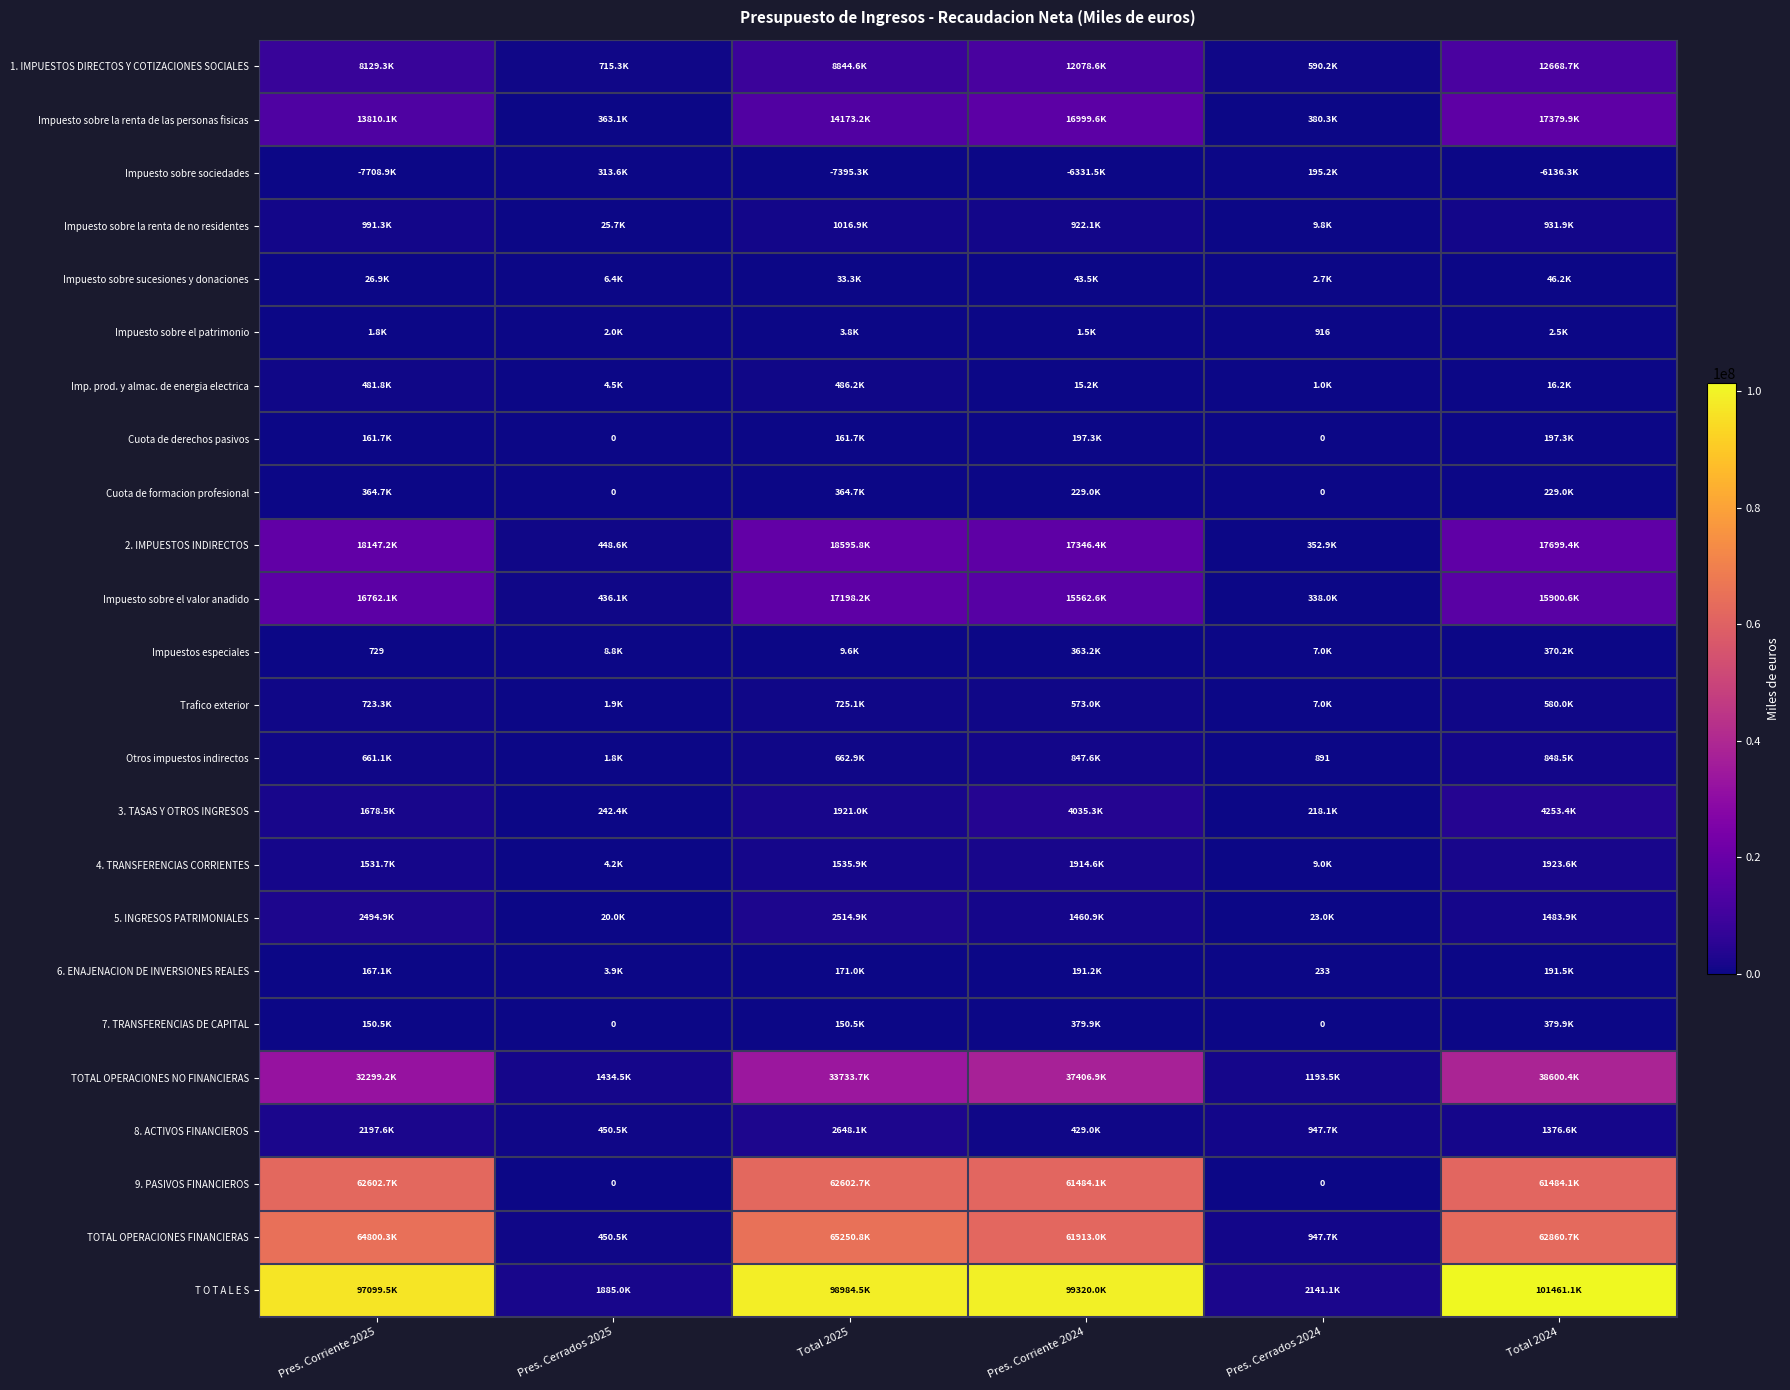

At how many categories does at least one series exceed 8939793?

4